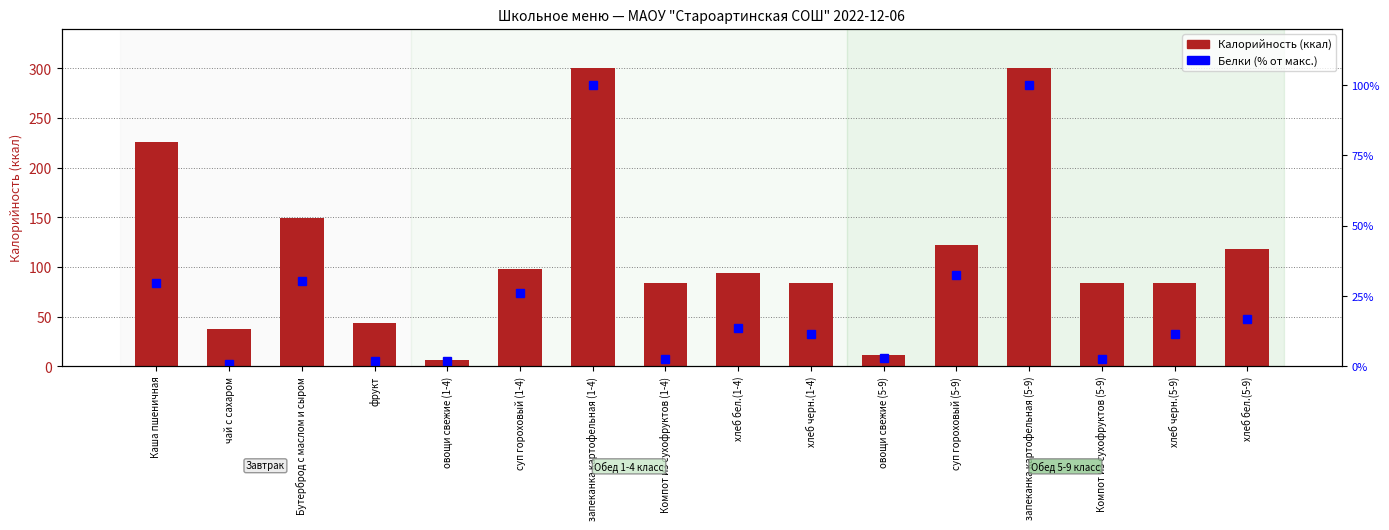

Is it true that Калорийность (ккал) equals 56.2 at хлеб бел.(5-9)?

False